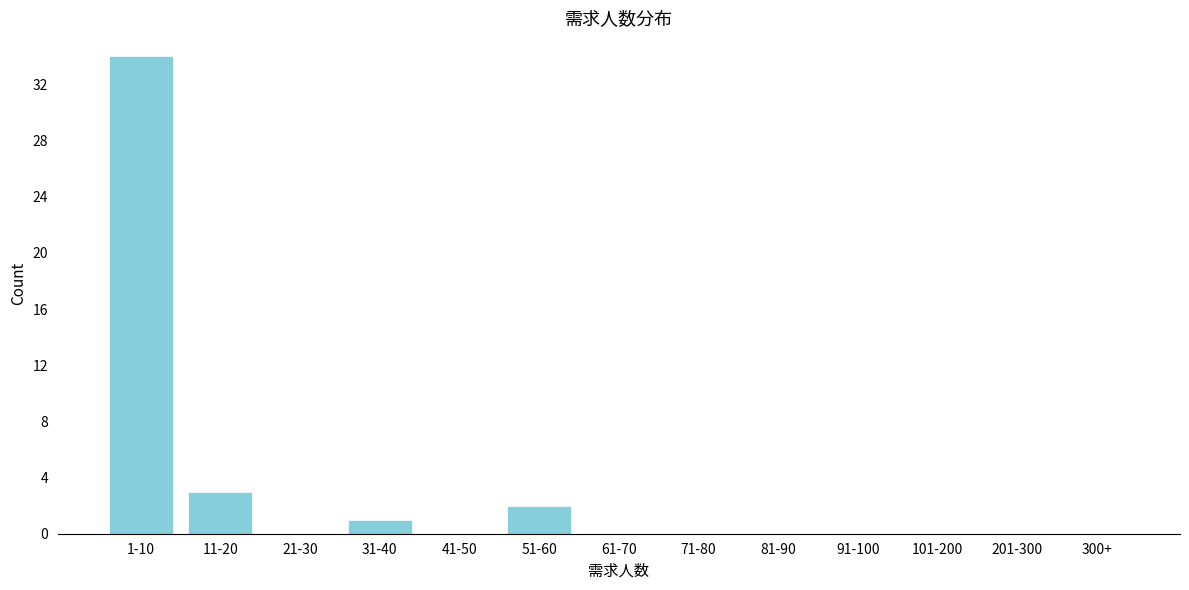

Reading left to right, extract all data points from this chart.

1-10=34	11-20=3	21-30=0	31-40=1	41-50=0	51-60=2	61-70=0	71-80=0	81-90=0	91-100=0	101-200=0	201-300=0	300+=0